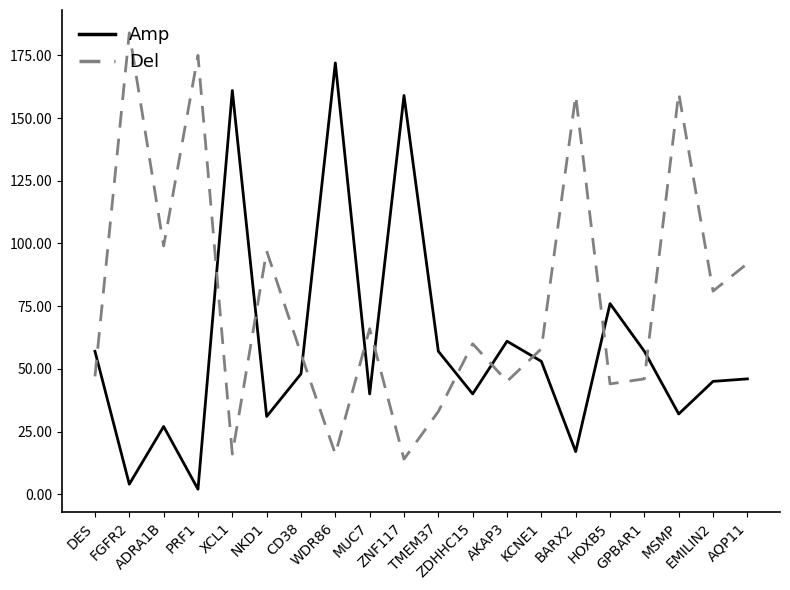

True or false: Del and Amp intersect in this chart.

True